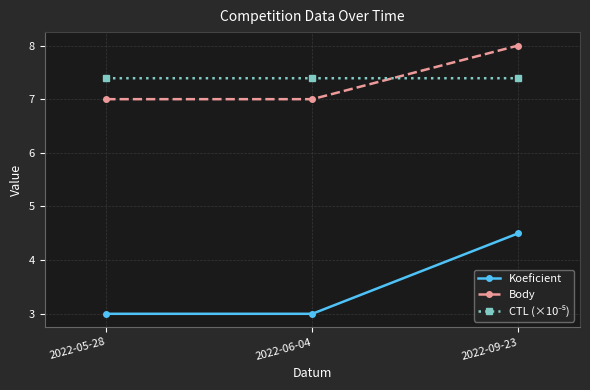

What position from the left is 2022-09-23?

3